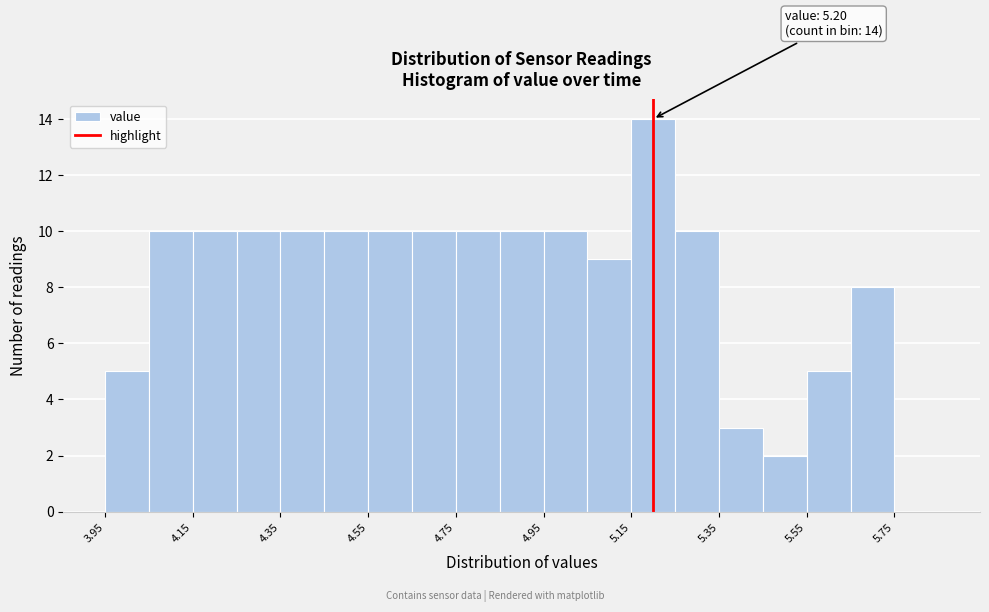

Which range on the x-axis has the tallest bar?

5.15 to 5.25